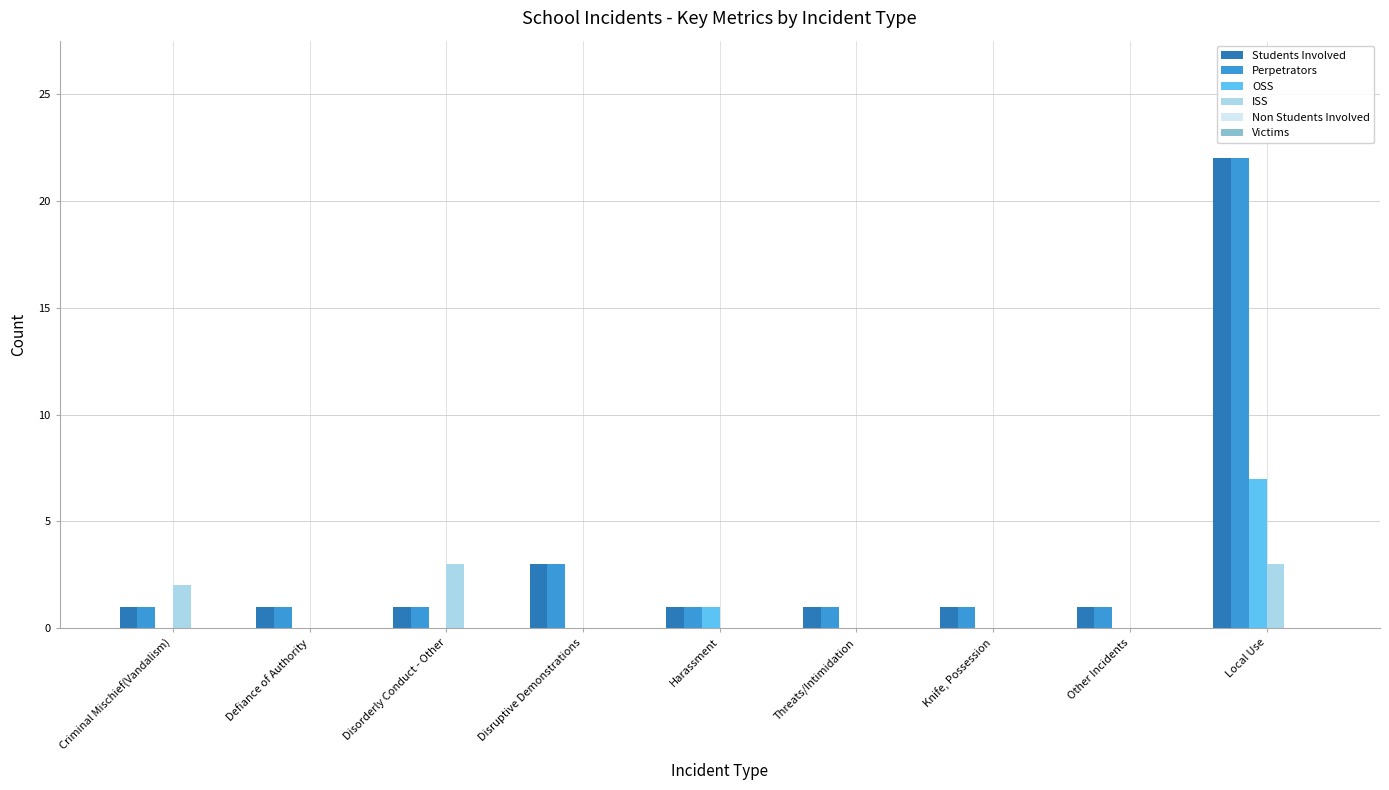

How many groups of bars are there?

9